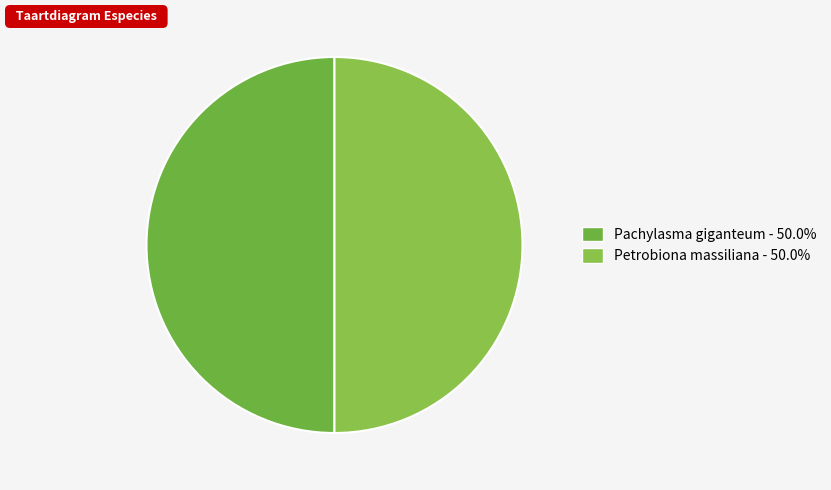

How many segments does this pie chart have?

2